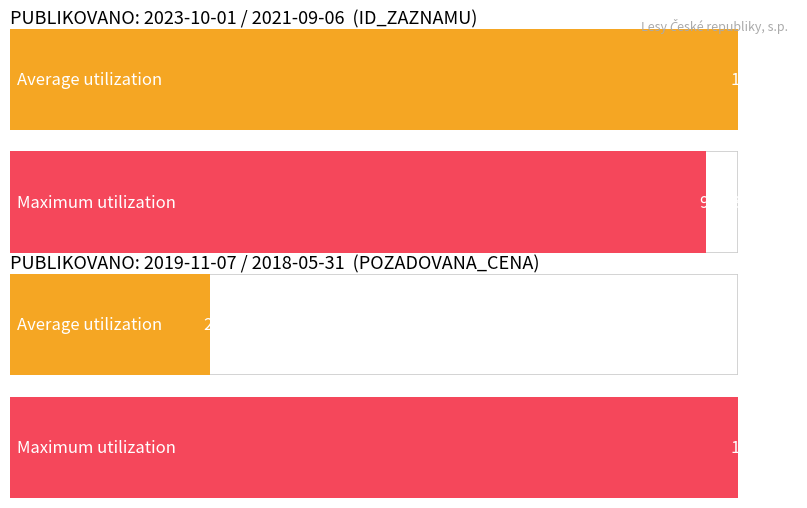

List the series in order of their overall mean, highest first.

ID_ZAZNAMU, POZADOVANA_CENA